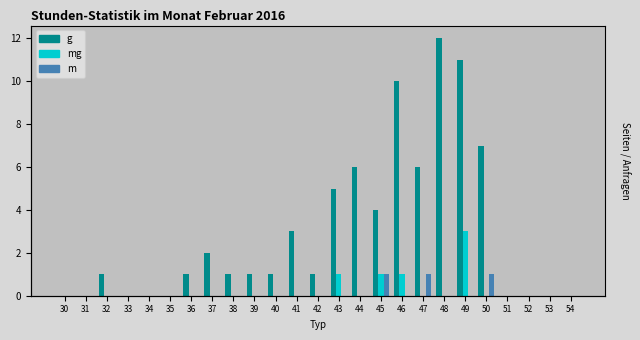

How many series are shown in this chart?

3